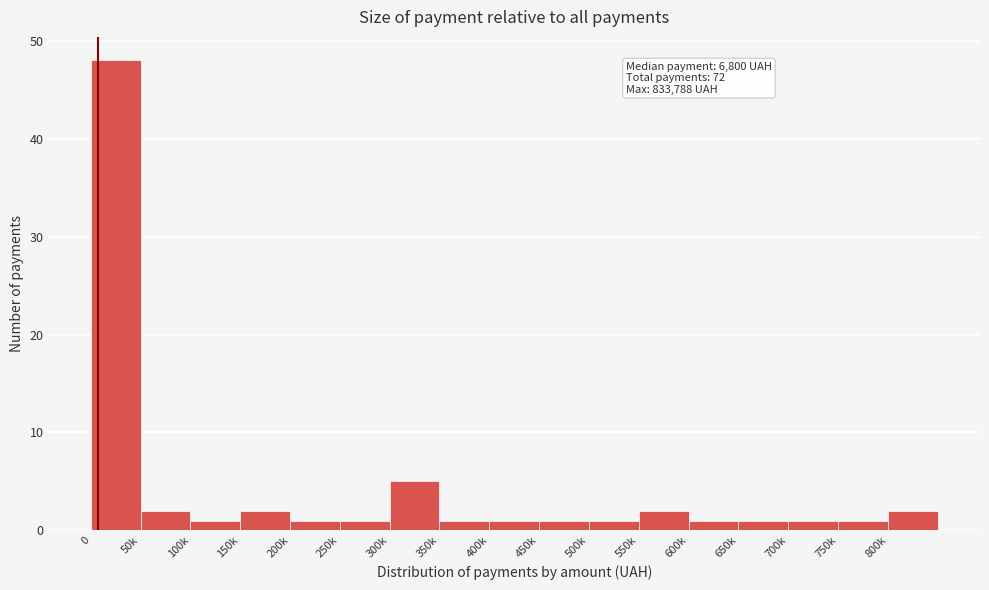

Reading right to left, what are all the values shown in this chart?

2	1	1	1	1	2	1	1	1	1	5	1	1	2	1	2	48